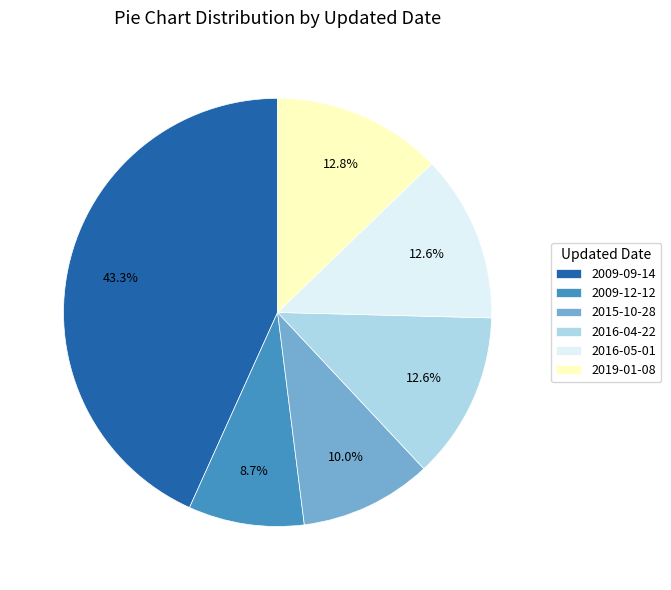

To the nearest percent, what percentage of the pie is 2009-09-14?

43%